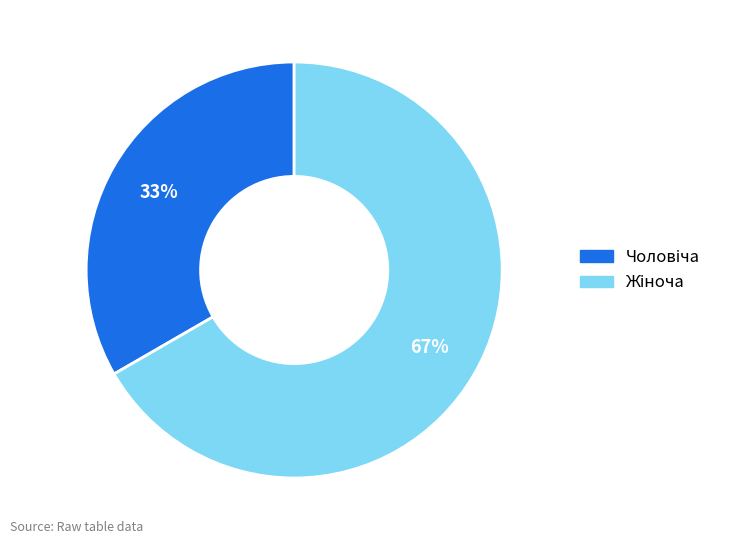

To the nearest percent, what is the average slice percentage?

50%